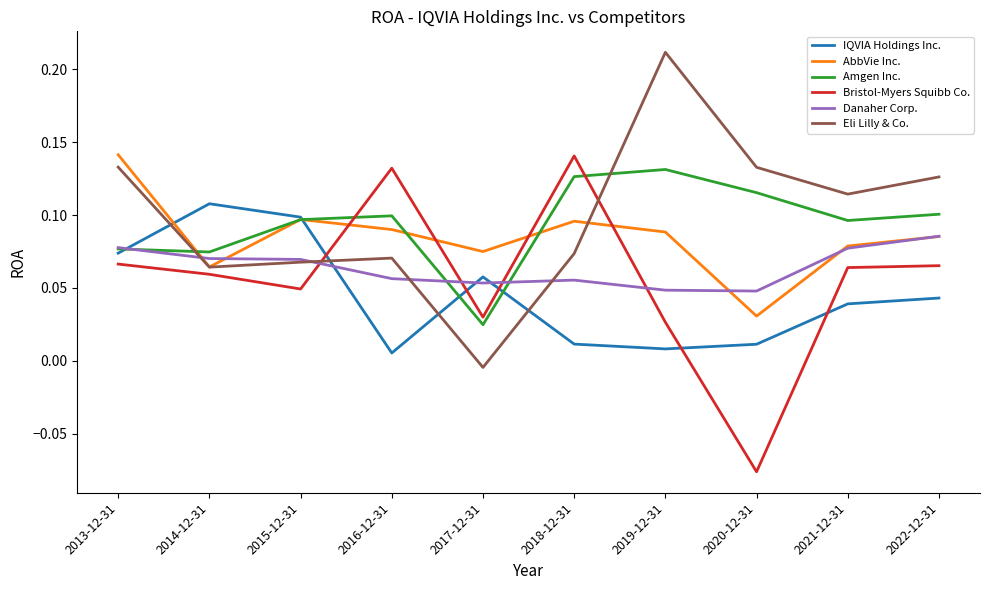

In Eli Lilly & Co., how many points are higher than both neighbors (excluding endpoints)?

2